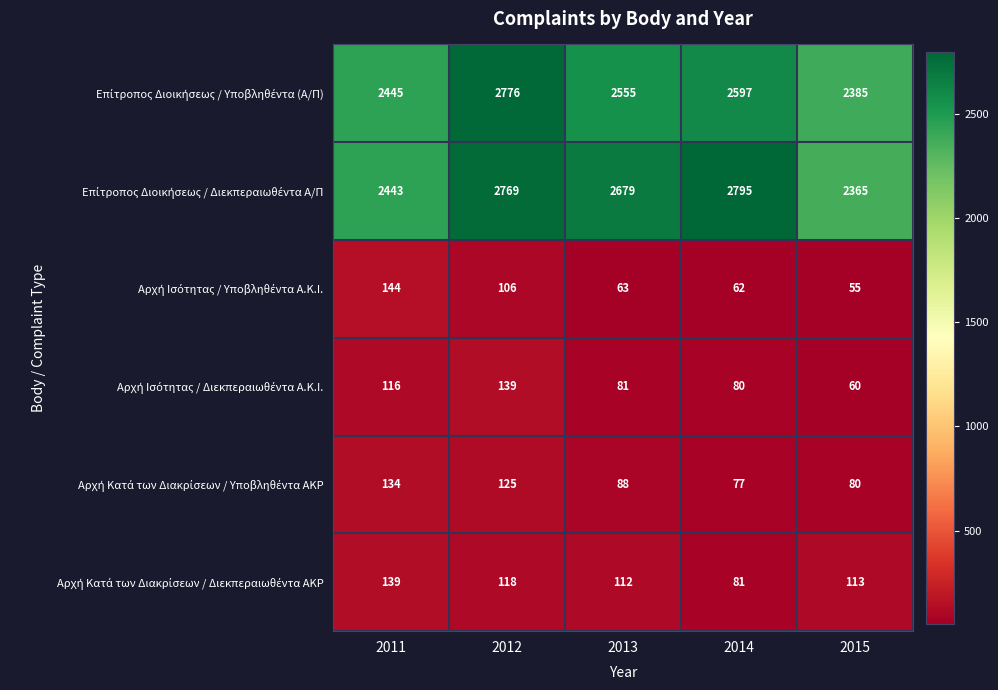

What is the total value across all series at 2014?

5692